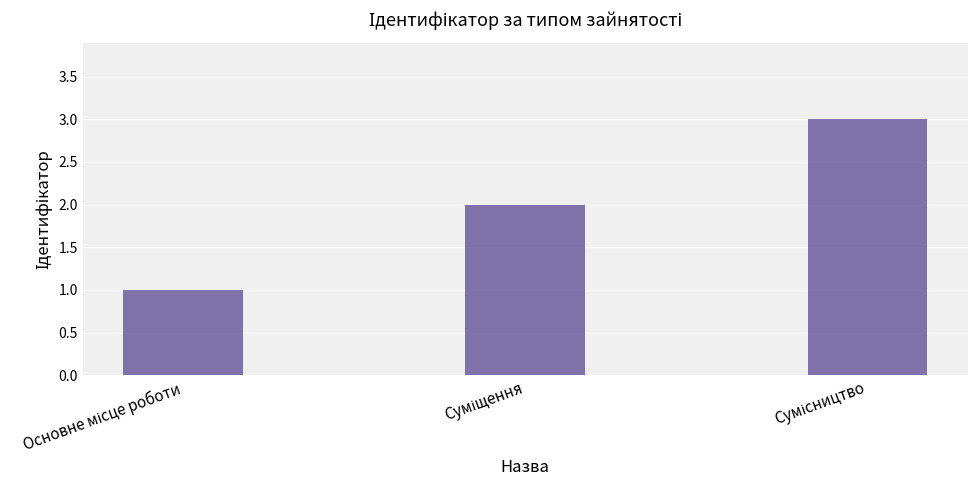

How many data points does each series have?

3